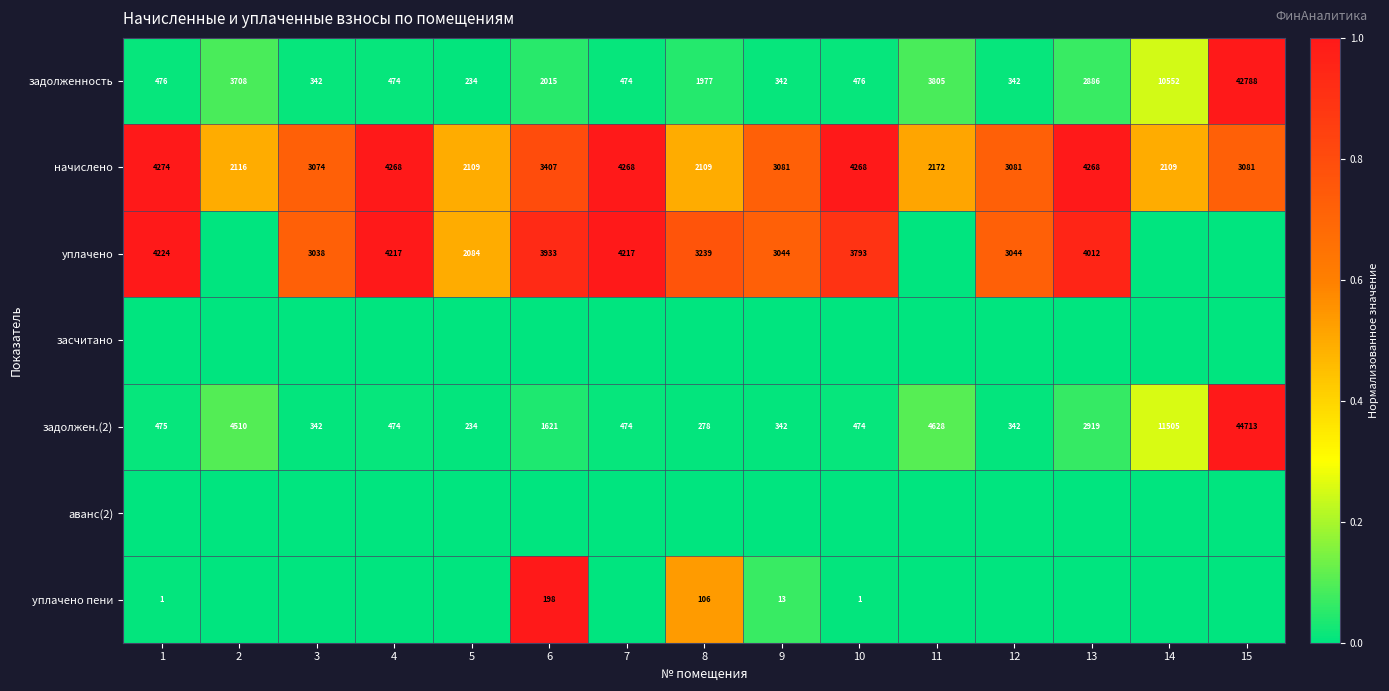

What value does the начислено series have at 6, to the nearest 50?

3400